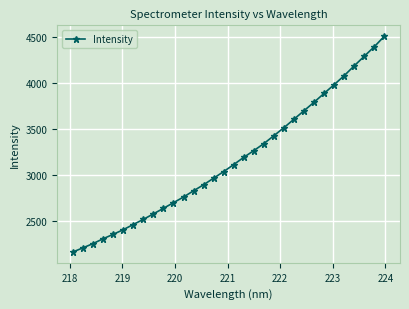

What is the greatest value displayed?

4504.7